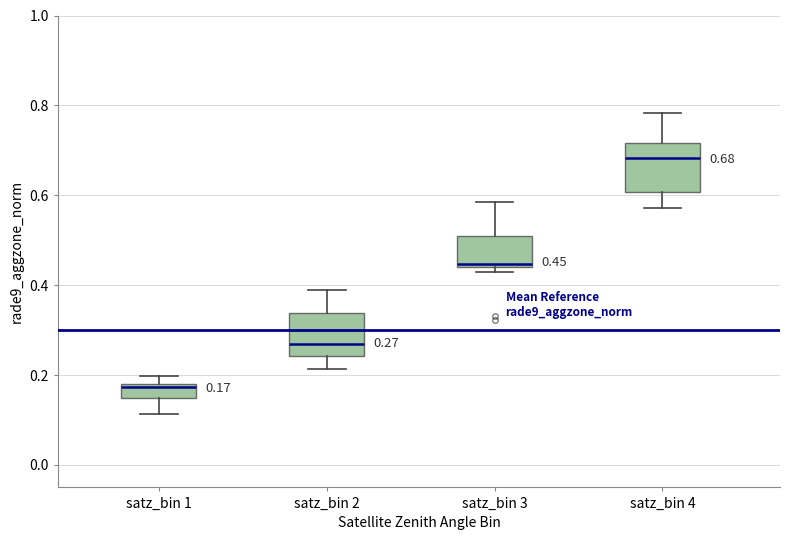

Which box's median line is the highest?

satz_bin 4